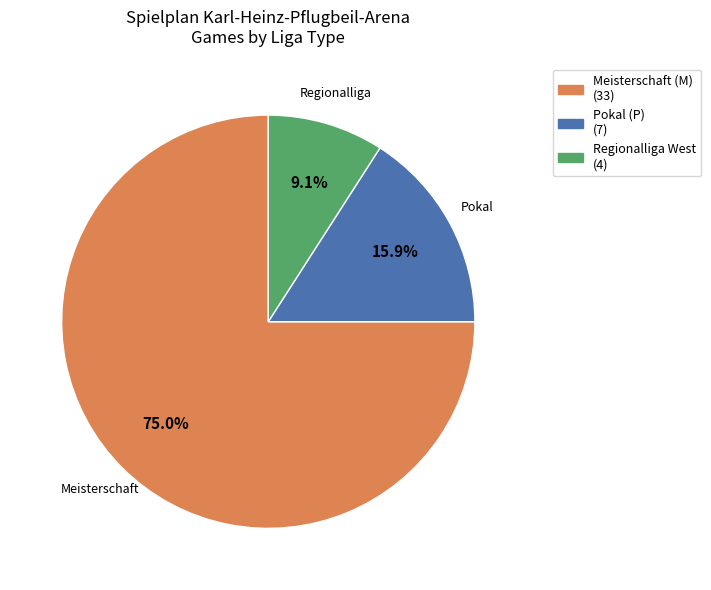

Which slice is the largest?

Meisterschaft (M) (33)